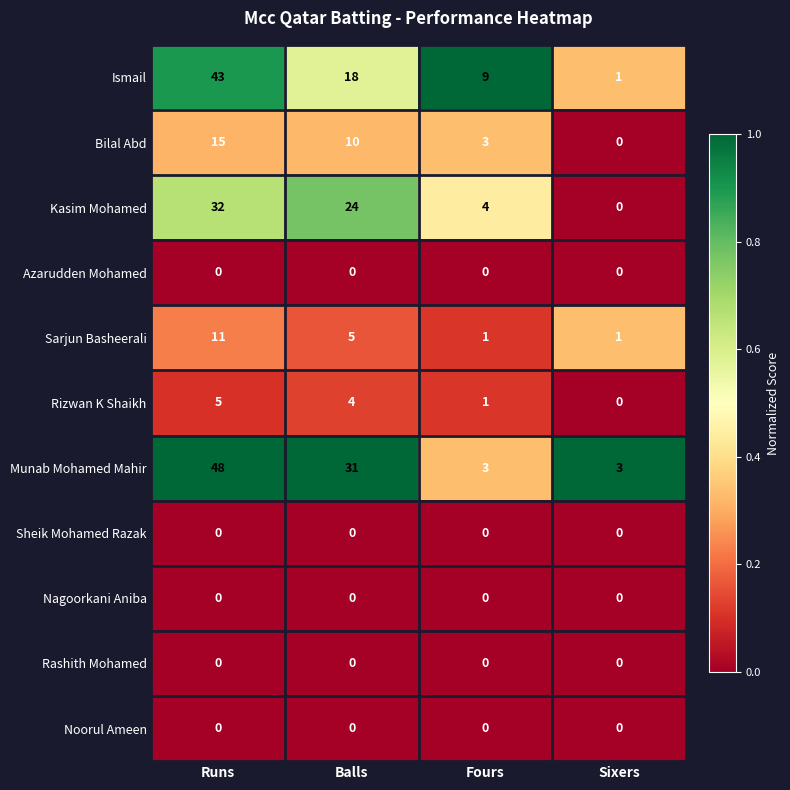

True or false: Kasim Mohamed has a value of 1 at Fours.

False